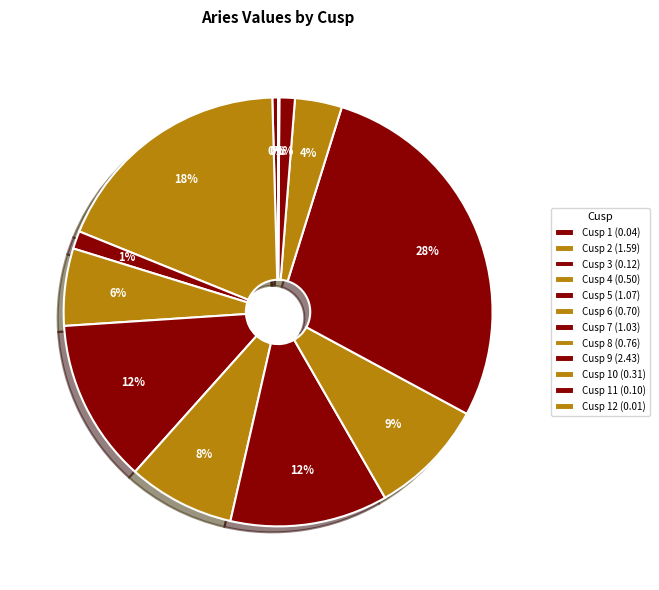

Is there a majority slice in this chart?

No